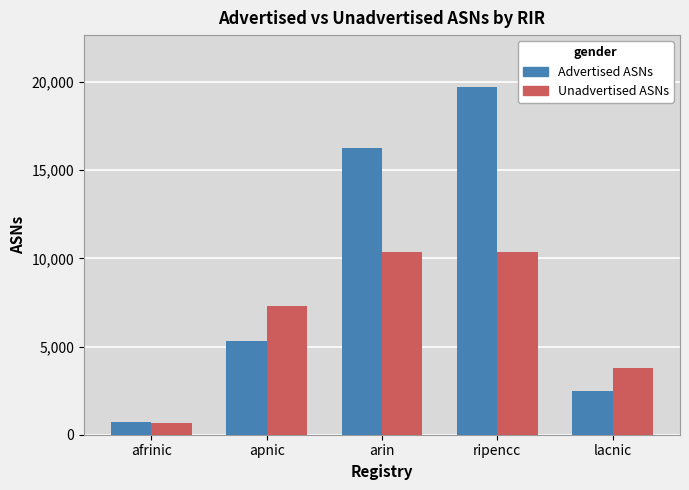

What is the lowest value of the Advertised ASNs series?

734